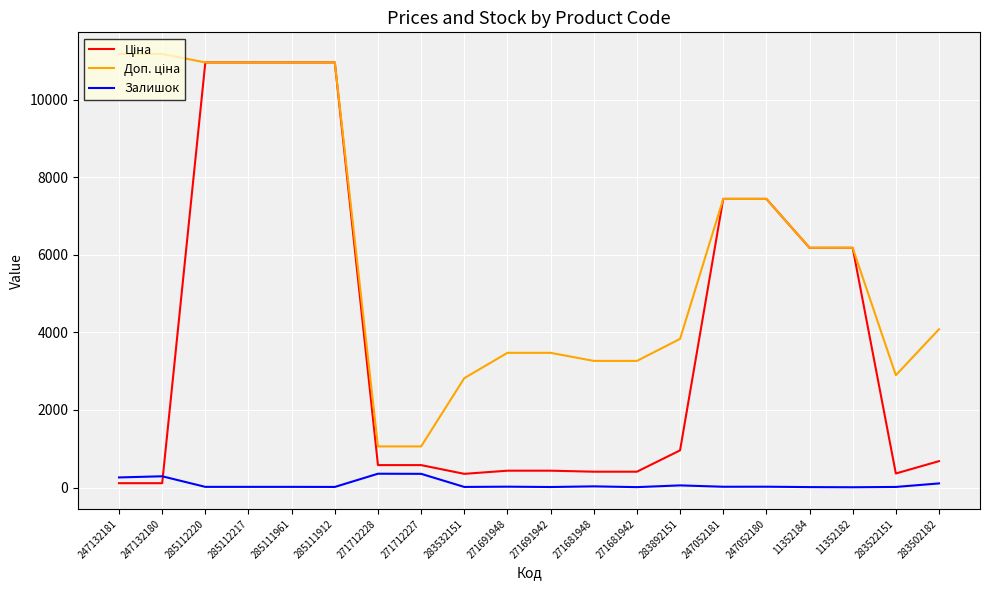

What is the greatest value displayed?

11182.0